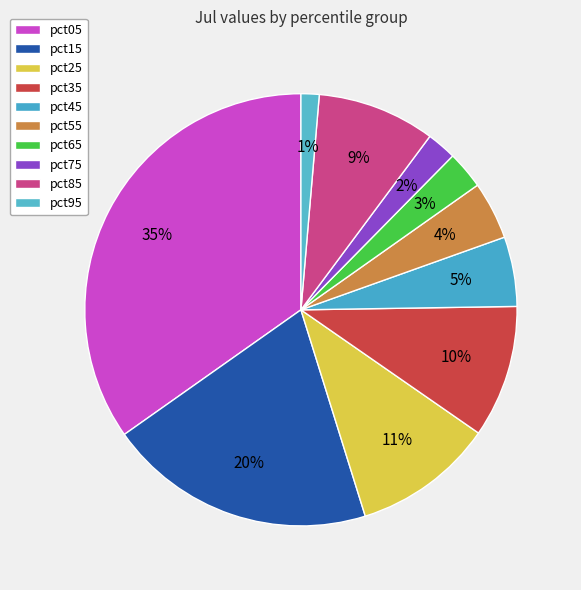

Does pct45 account for over 50% of the chart?

No